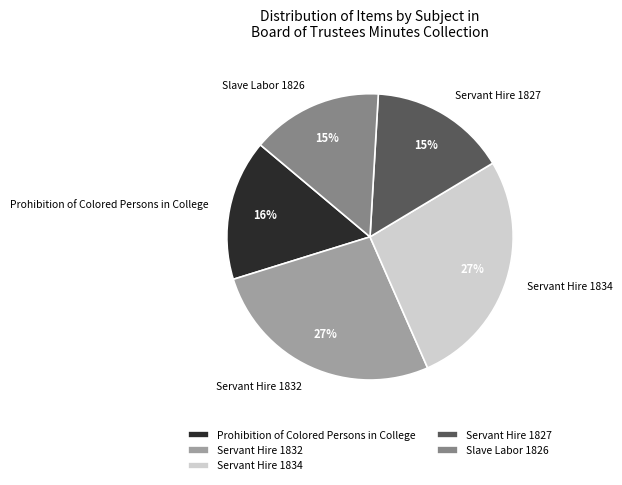

To the nearest percent, what is the difference between the Servant Hire 1832 and Prohibition of Colored Persons in College slice percentages?

11%